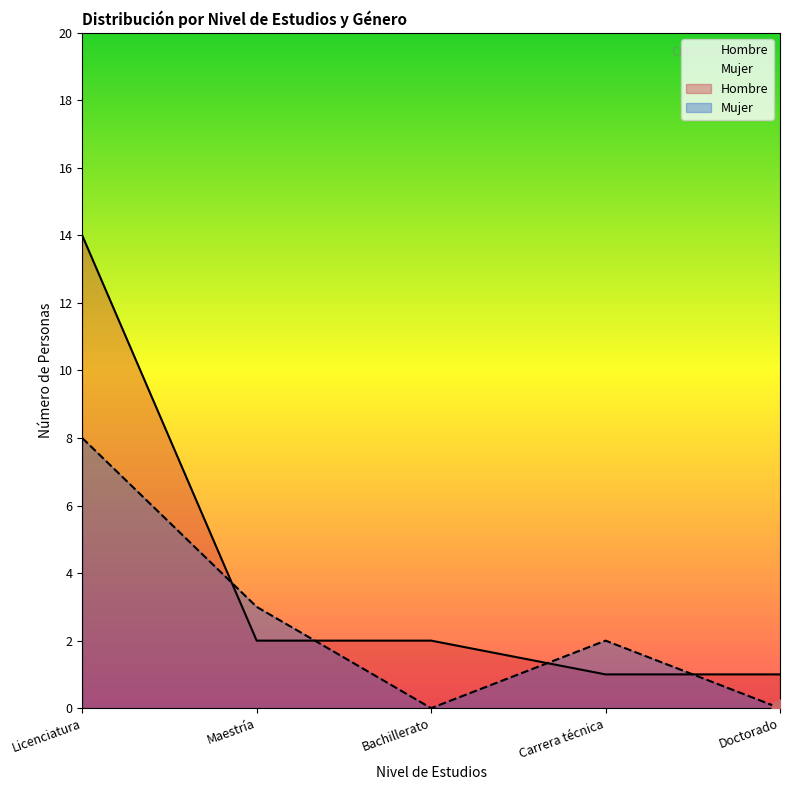

Reading left to right, list all the values displayed in this chart.

Hombre: Licenciatura=14	Maestría=2	Bachillerato=2	Carrera técnica=1	Doctorado=1
Mujer: Licenciatura=8	Maestría=3	Bachillerato=0	Carrera técnica=2	Doctorado=0